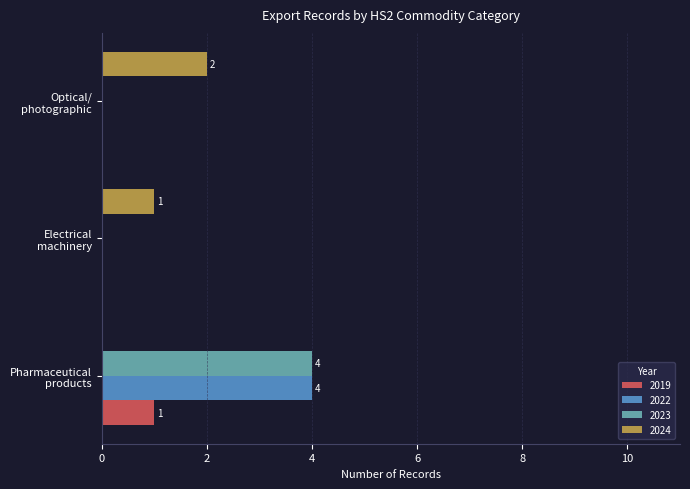

What is the sum of all 2024 values?

3